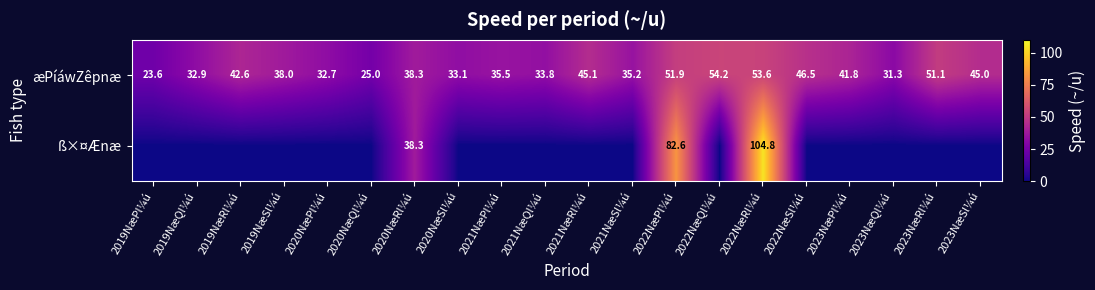

What is the sum of the æPíáwZêpnæ values at 2023NæPl¼ú and 2020NæQl¼ú?

66.8